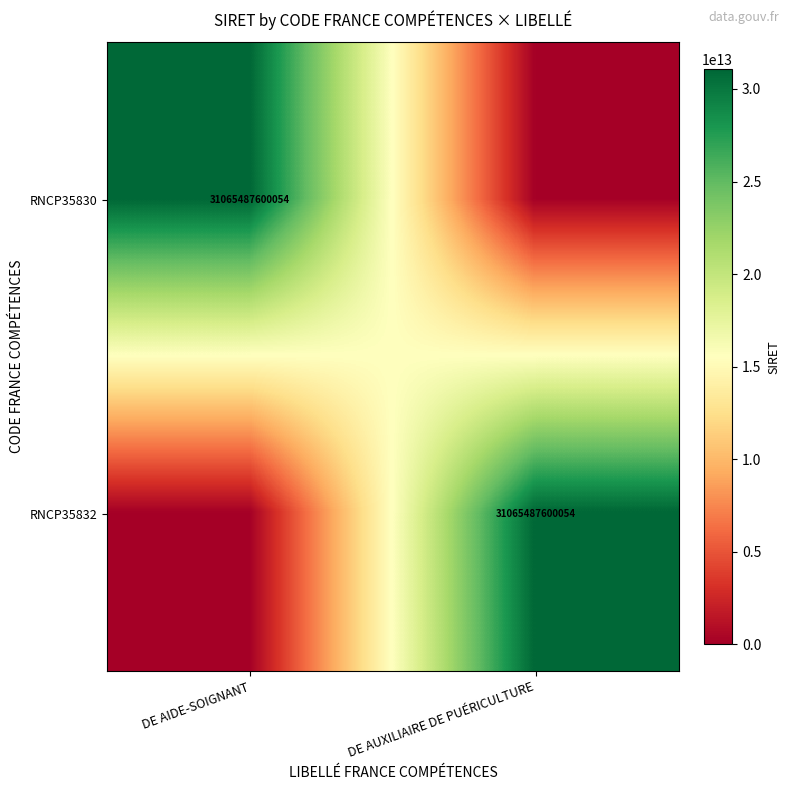

The RNCP35832 series shows 9002478707506 at DE AUXILIAIRE DE PUÉRICULTURE. True or false?

False